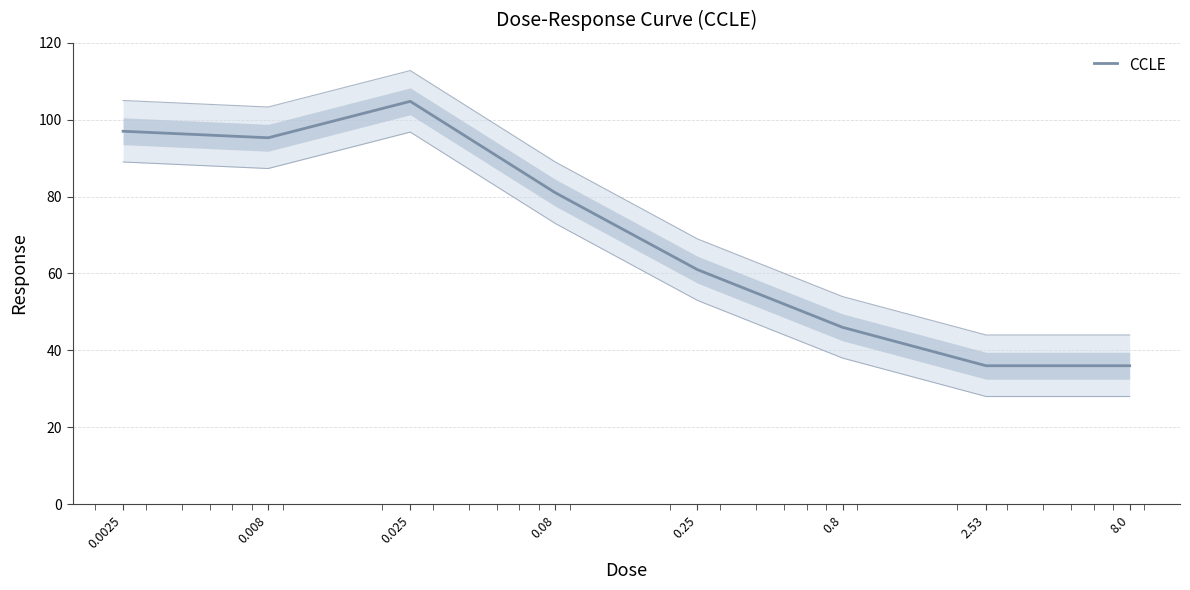

Count the number of values greater than 81.

3